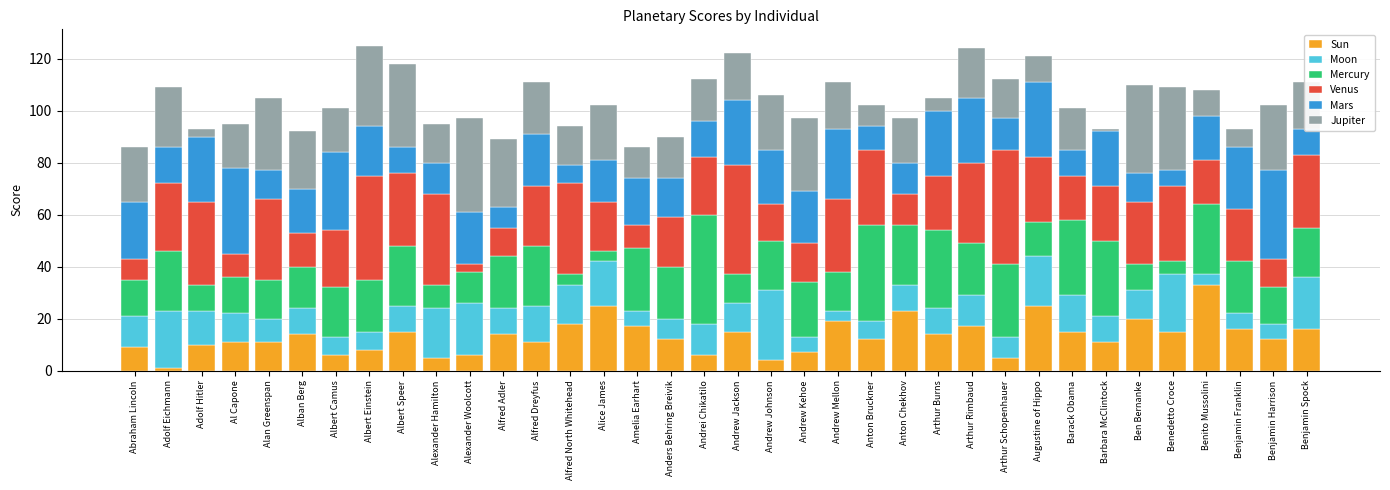

What is the total value across all series at Anton Chekhov?

97